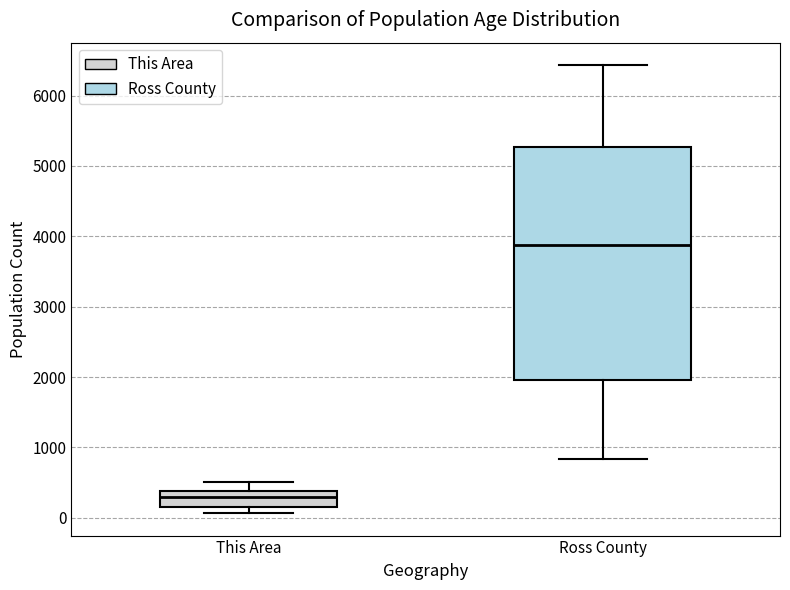

Where is the upper edge of the box for This Area on the y-axis? The values are not printed on the chart, so give them approximately, as read against the axis.

400